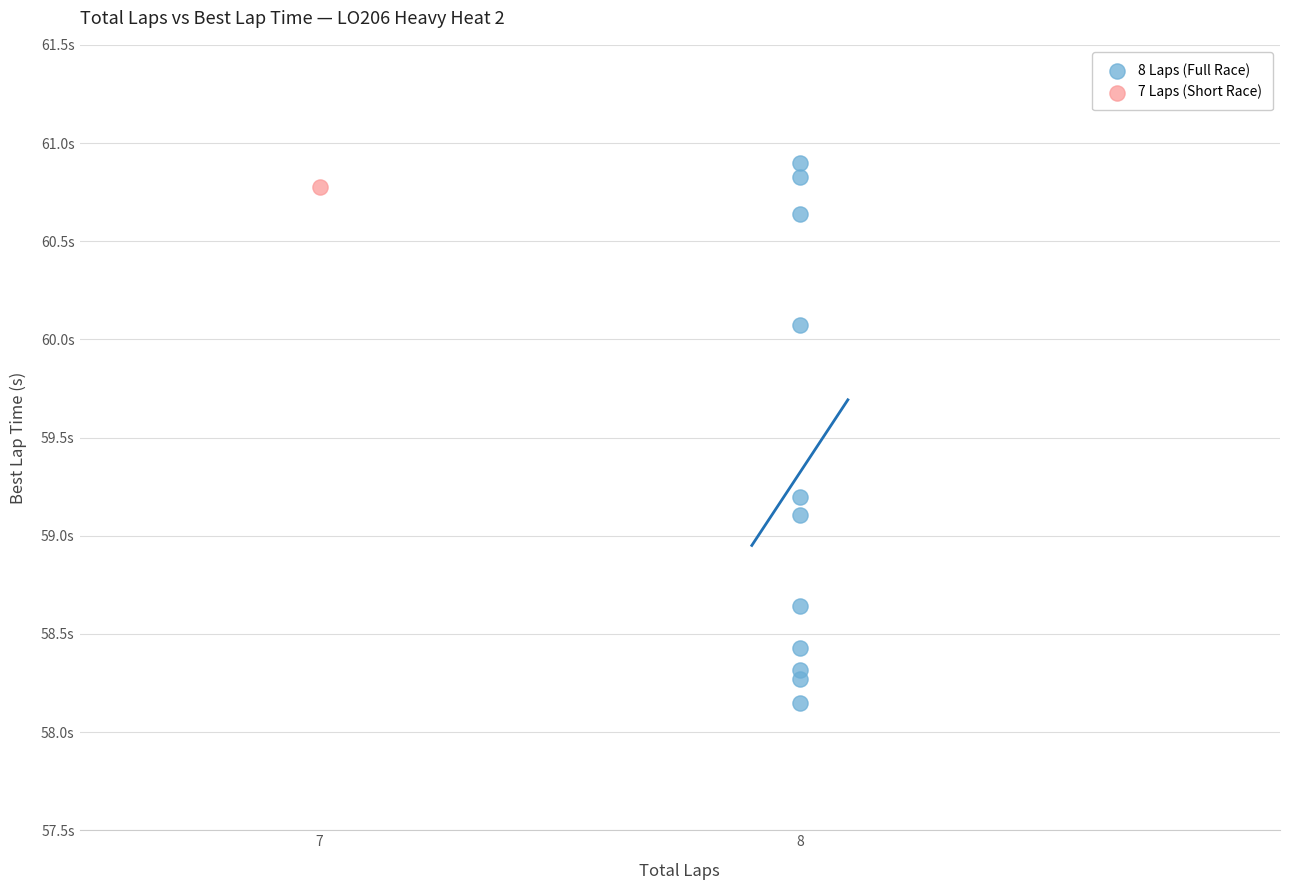

What are all the series names shown in the legend?

8 Laps (Full Race), 7 Laps (Short Race)